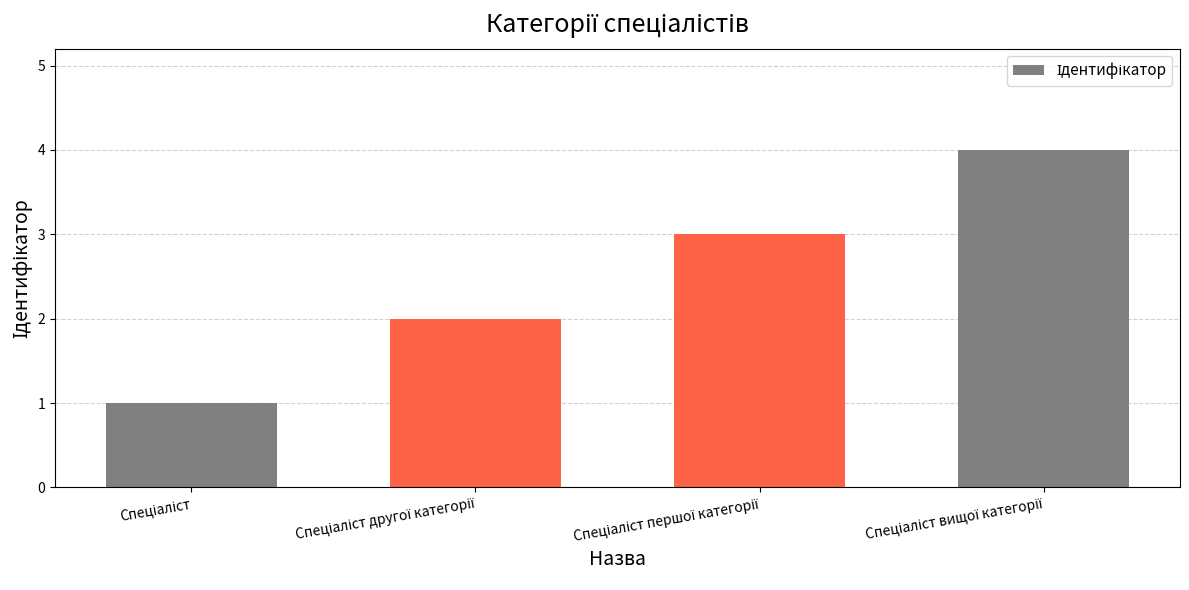

What is the maximum value shown in the chart?

4